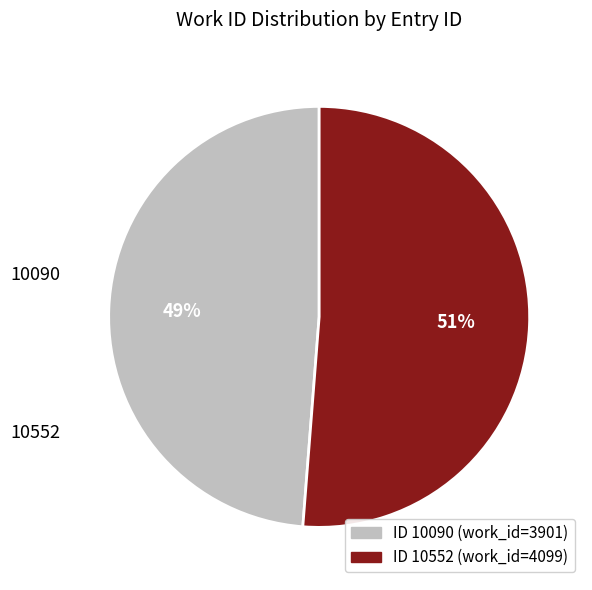

To the nearest percent, what is the difference between the largest and smallest slice percentages?

2%